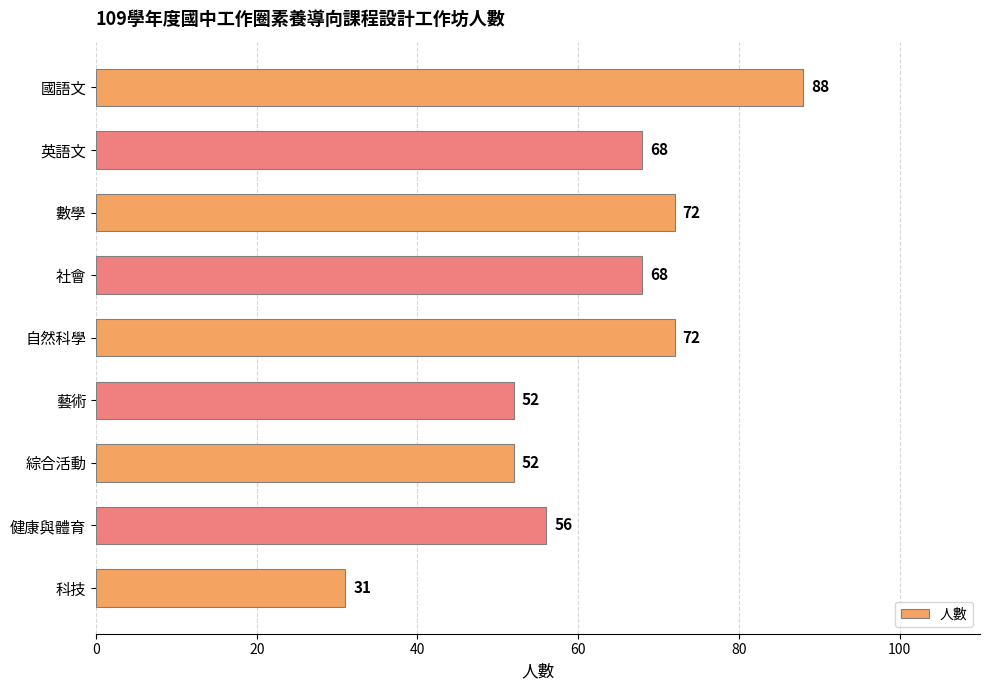

How many data points are less than 68?

4